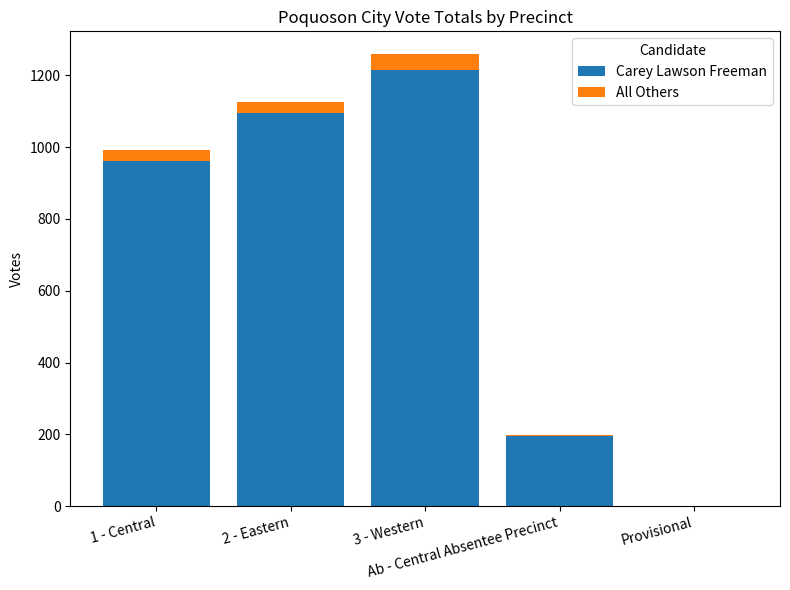

What is the highest value of the Carey Lawson Freeman series?

1215